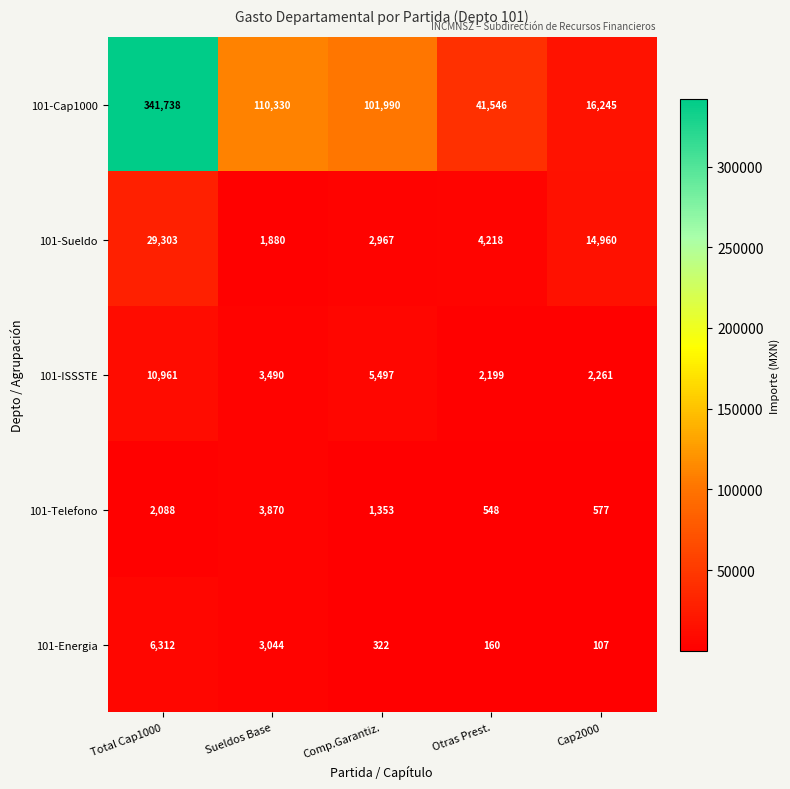

At which category does the chart reach its peak across all series?

Total Cap1000